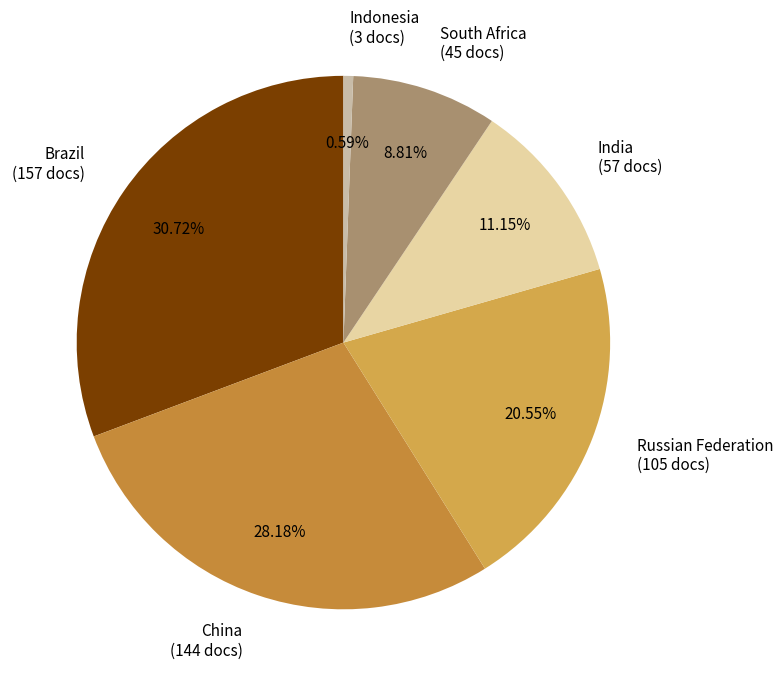

Is it true that Brazil is 31% of the pie?

True